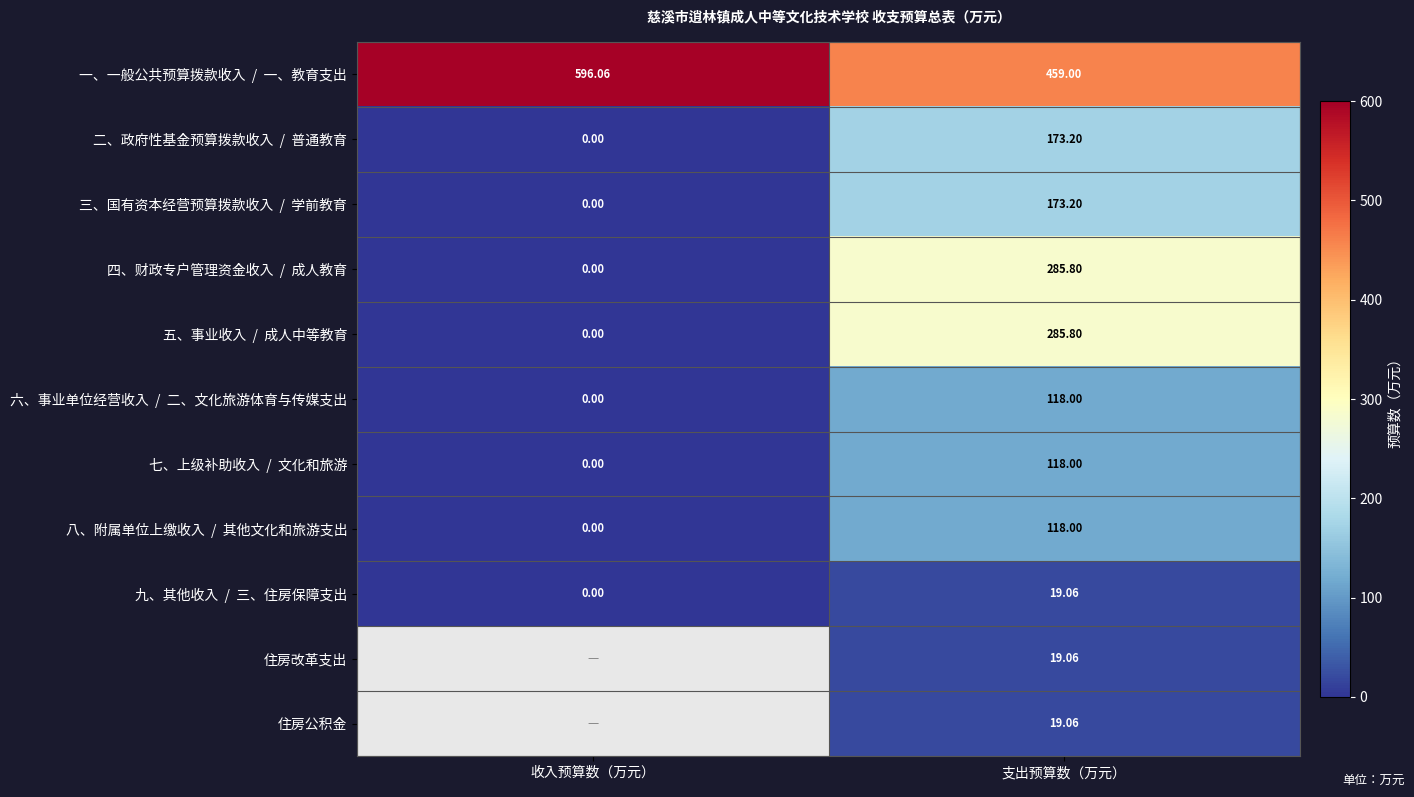

What is the approximate value of 二、政府性基金预算拨款收入 / 普通教育 at 支出预算数（万元）?

173.2